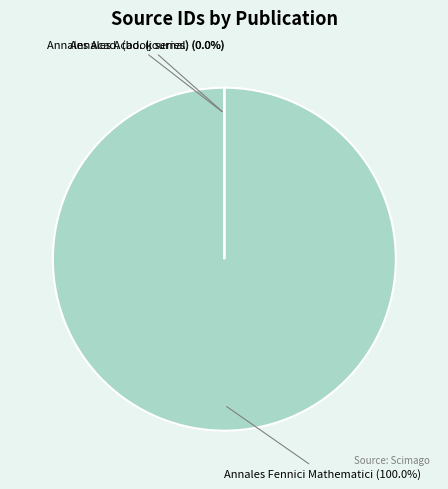

Which slice represents more than half of the pie?

Annales Fennici Mathematici